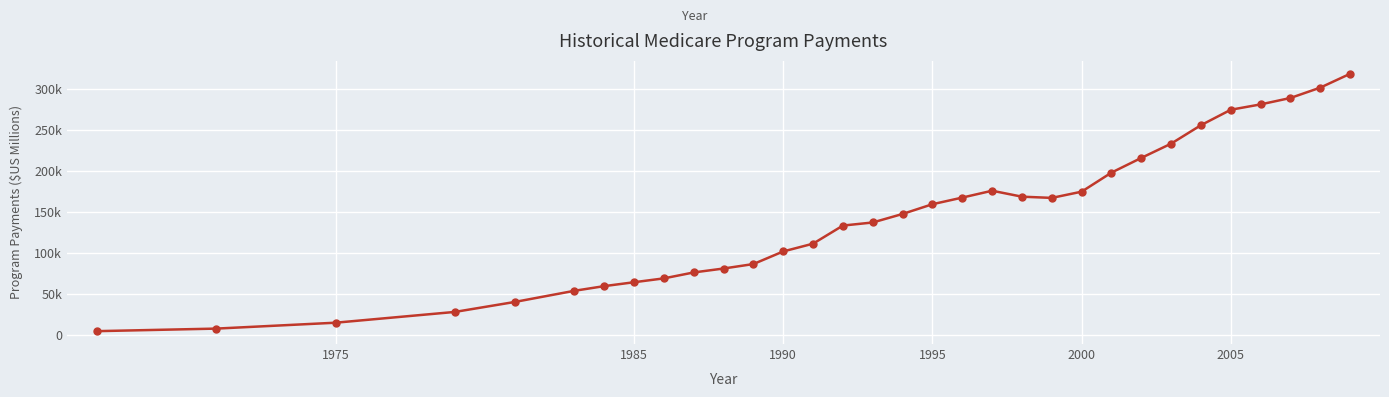

Is this an area chart (filled region under the line)?

No